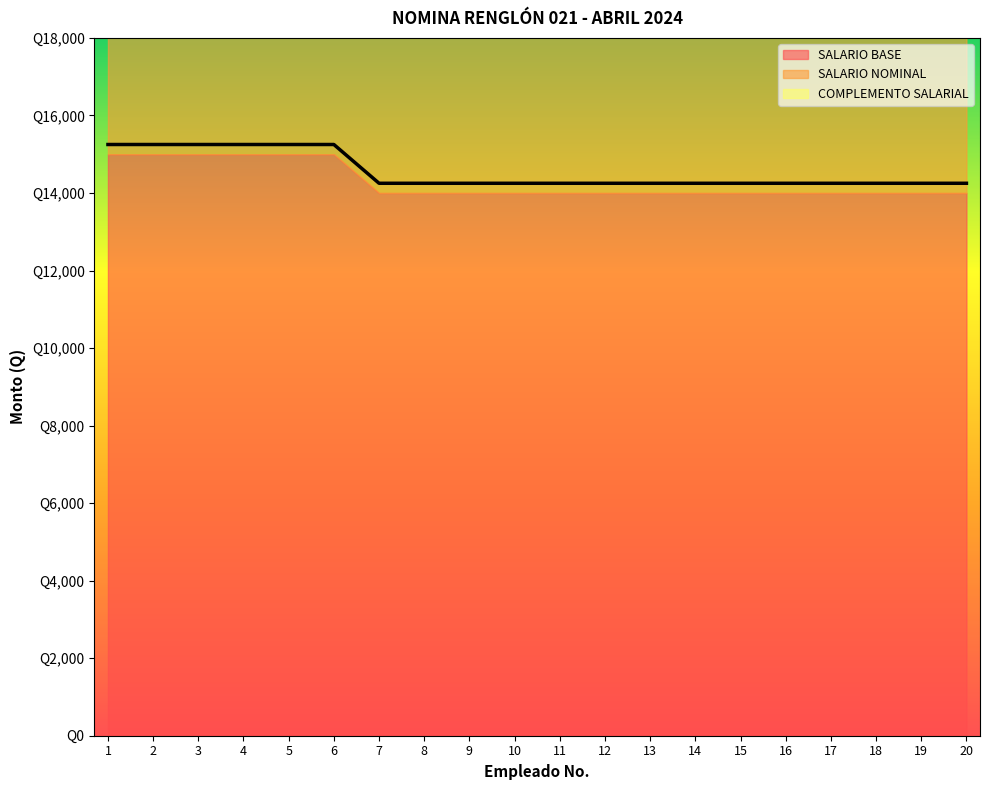

What is the difference between the highest and lowest values at 20?

14000